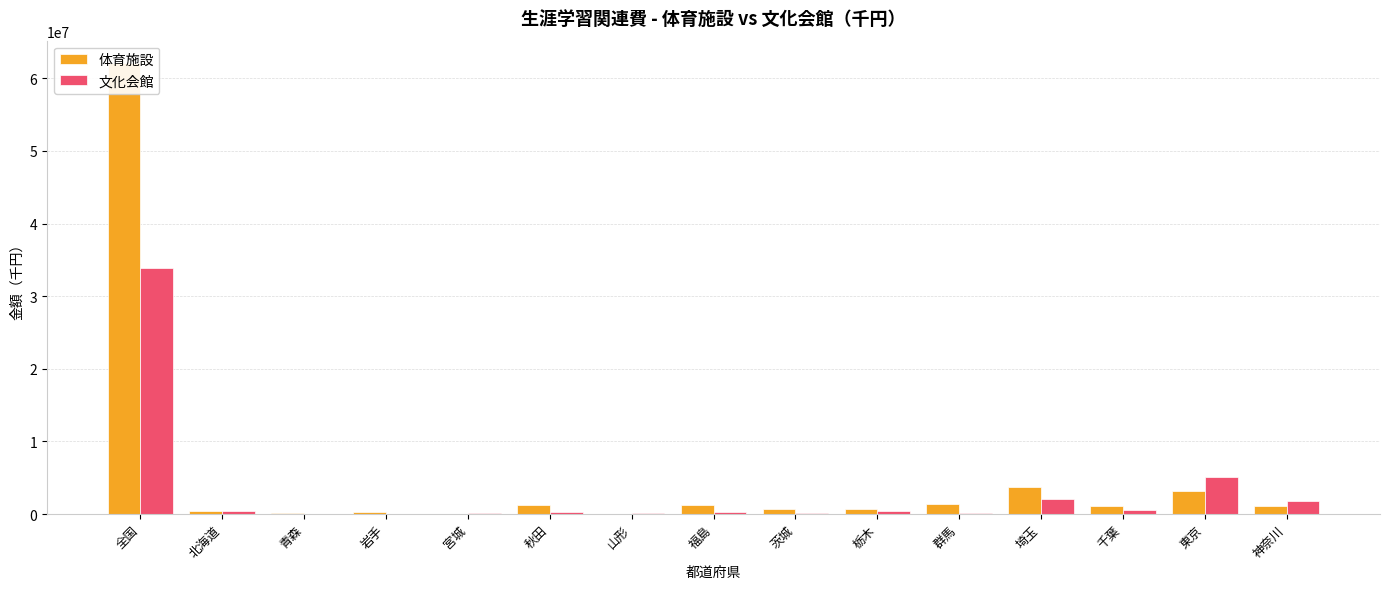

What is the difference between the maximum and minimum values in the 体育施設 series?

62072141